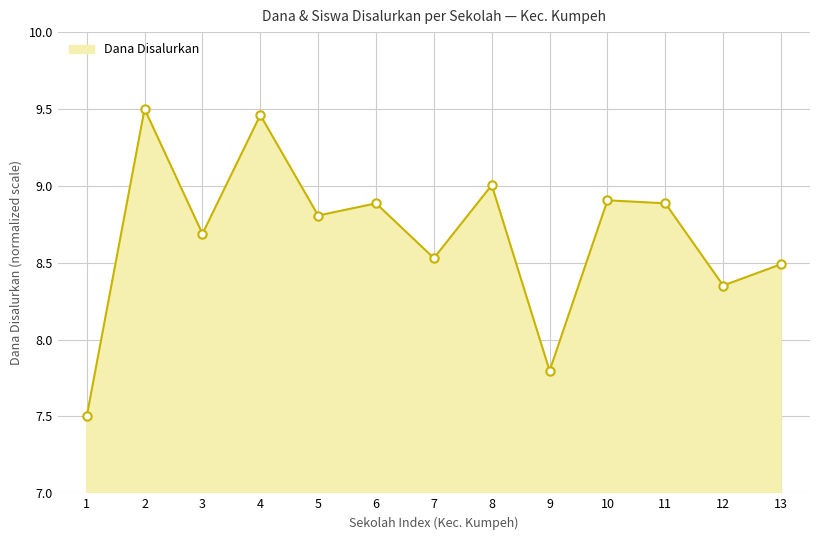

Does the chart display data point markers on the line(s)?

No